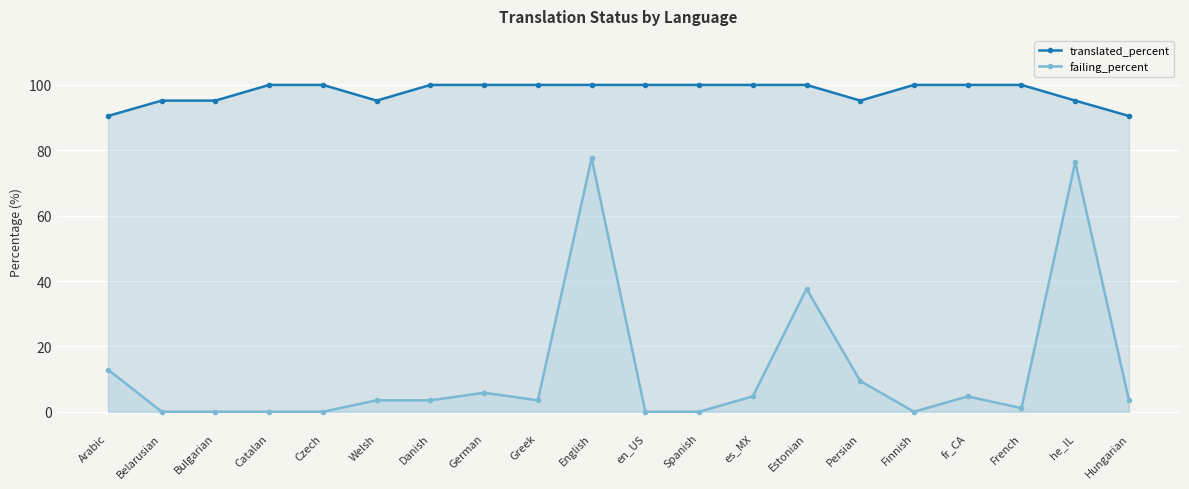

Which series has the largest range (max minus min)?

failing_percent